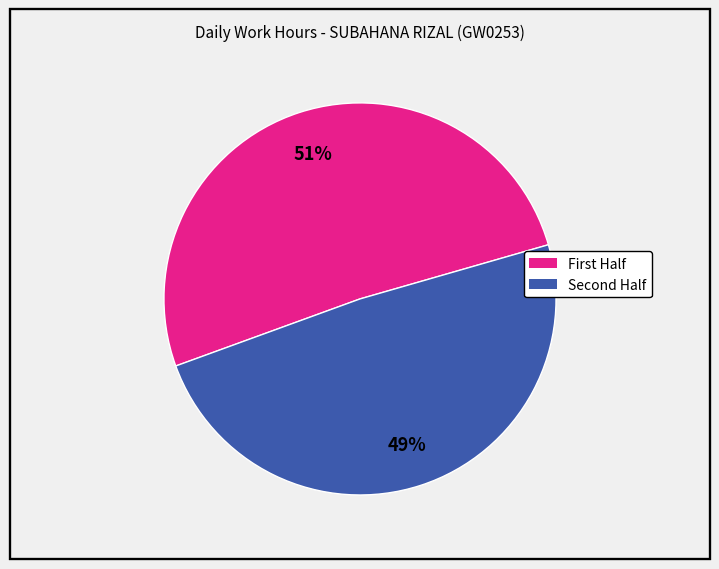

To the nearest percent, what is the average slice percentage?

50%